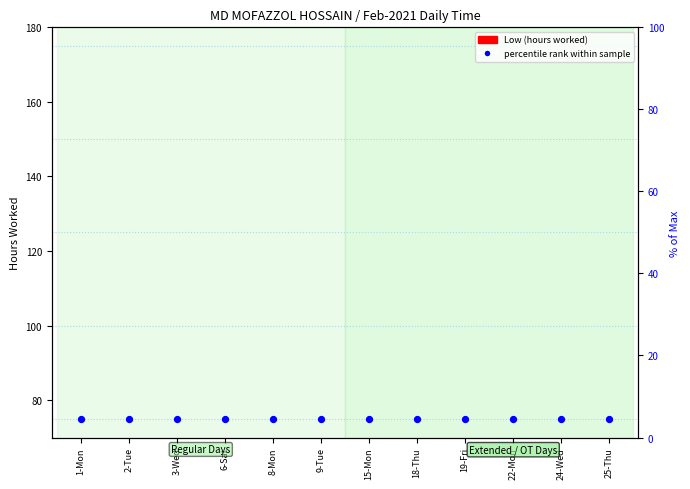

Is the value of Low (hours worked) at 15-Mon greater than the value of percentile rank within sample at 3-Wed?

No